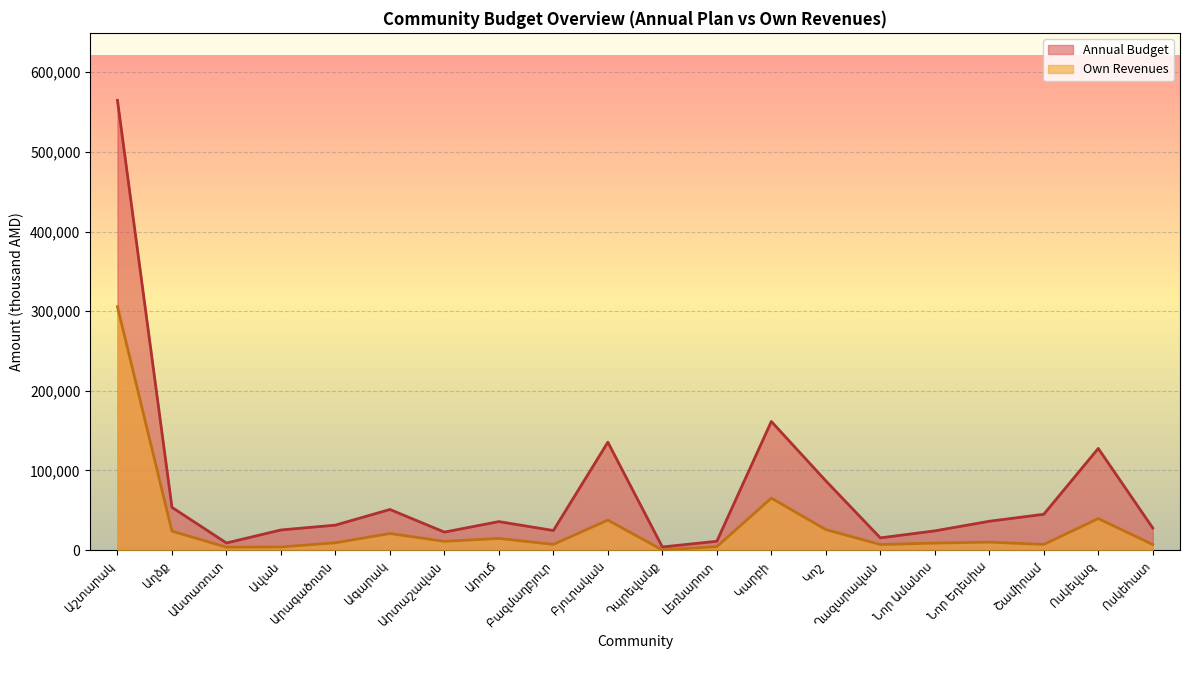

How many lines are shown in the chart?

2